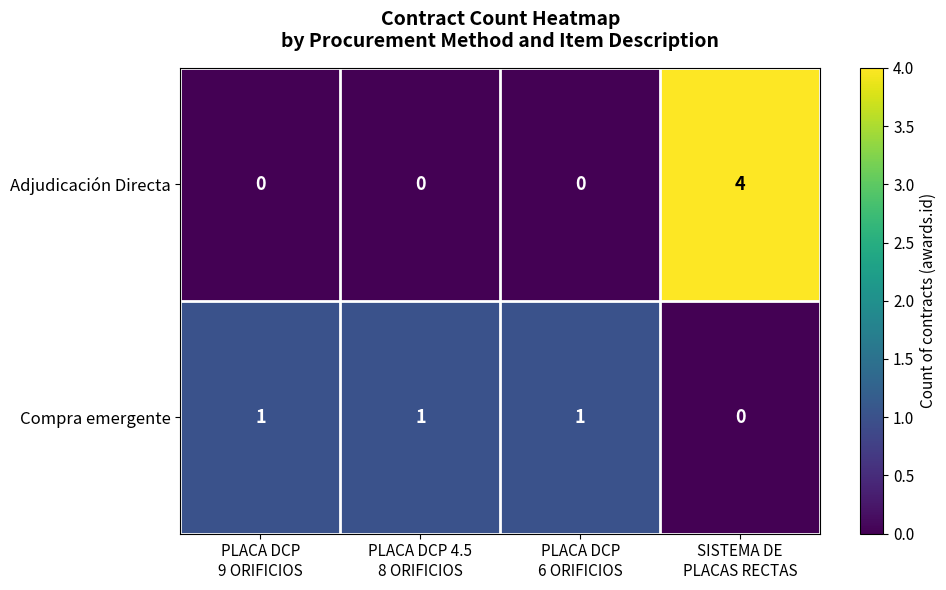

Reading left to right, extract all data points from this chart.

Adjudicación Directa: 0	0	0	4
Compra emergente: 1	1	1	0